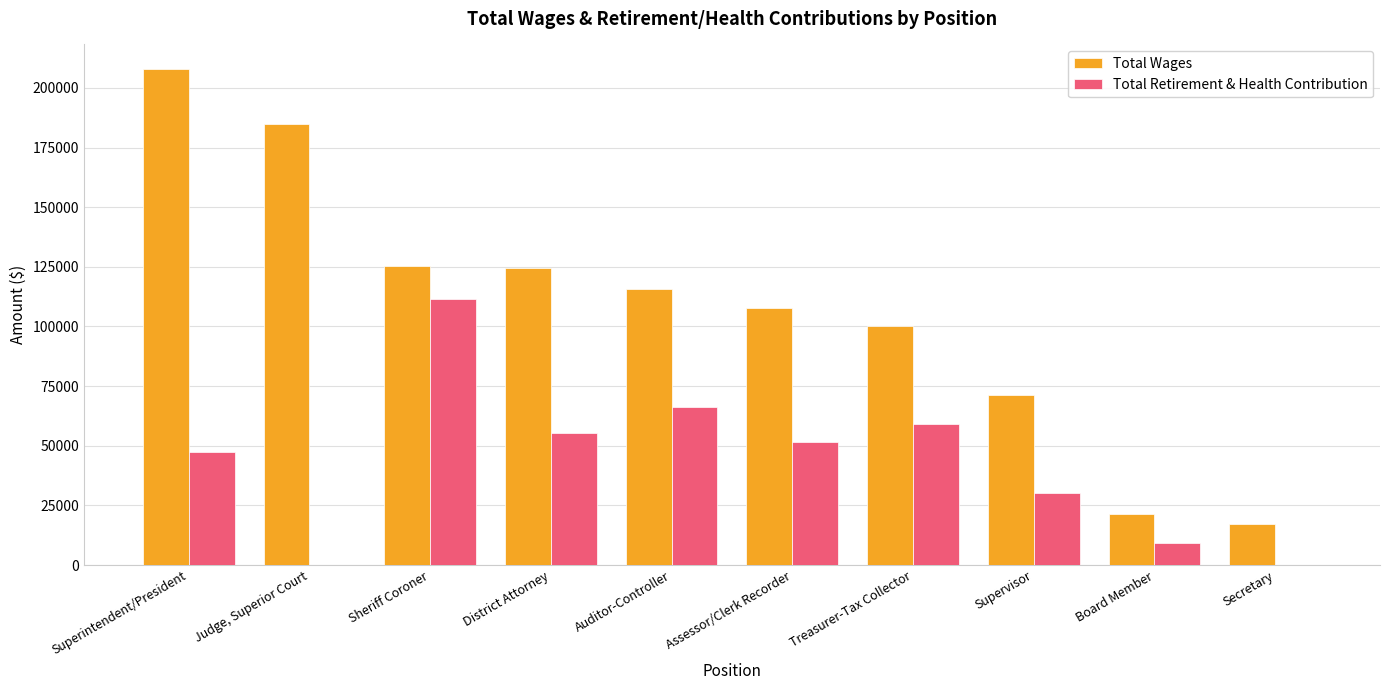

What is the greatest value displayed?

207822